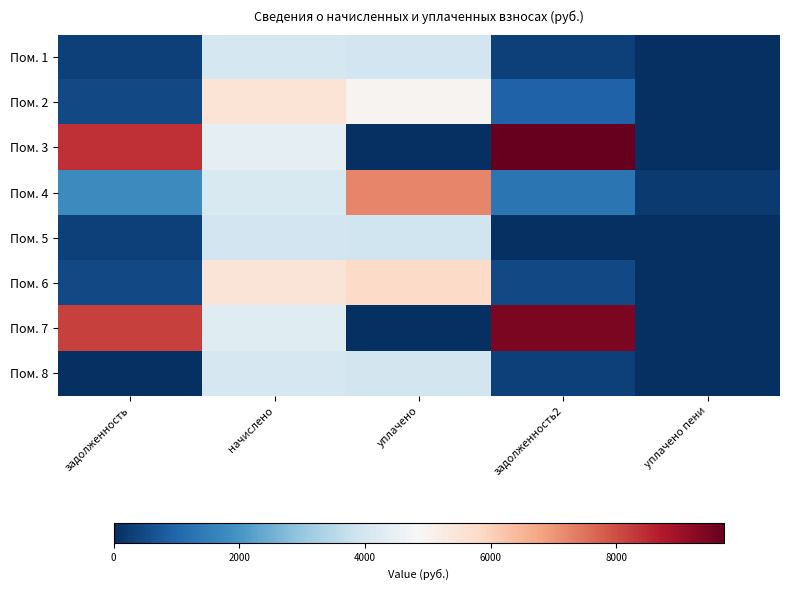

What is the total value across all series at начислено?

35712.7